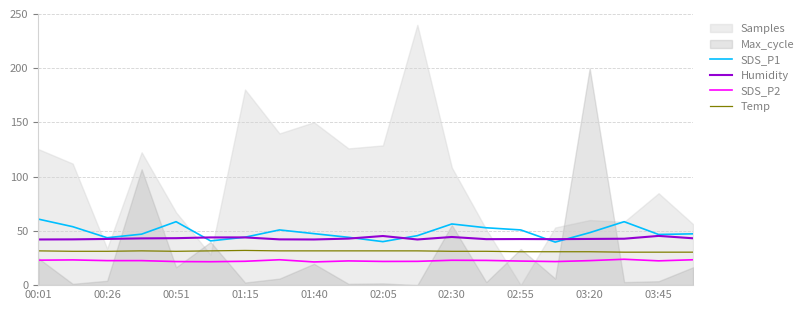

The value of Temp at 01:15 is 57.0. True or false?

False